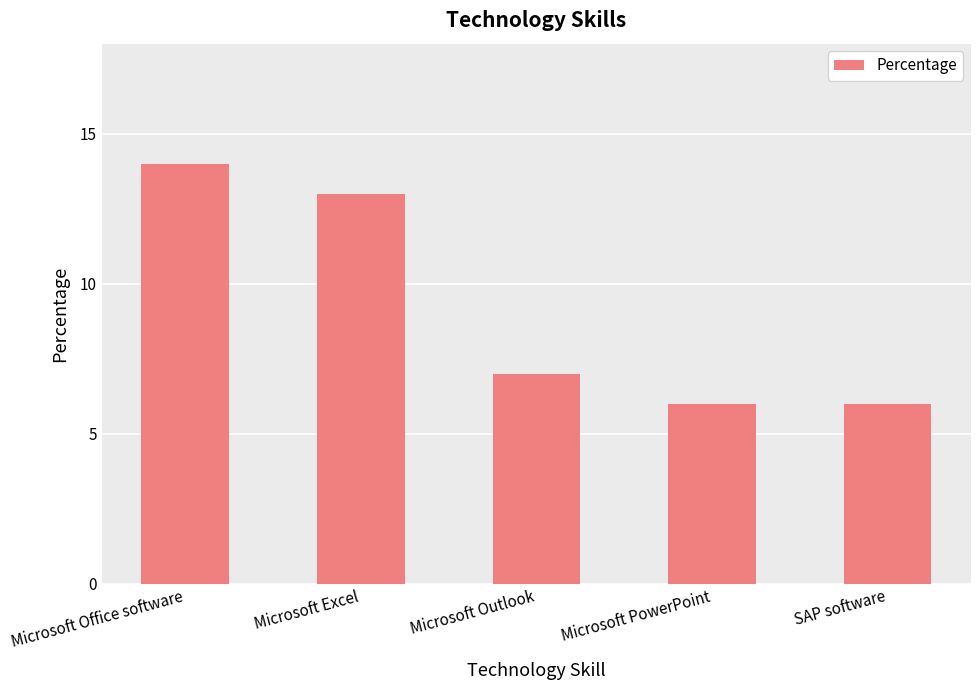

Count the number of categories in the chart.

5